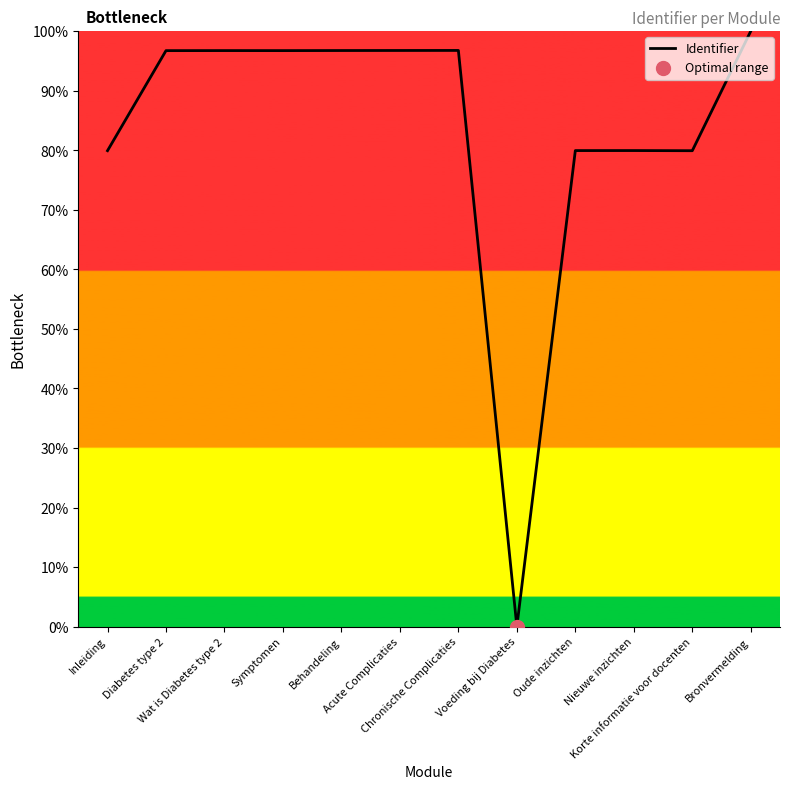

What is the change in value from Nieuwe inzichten to Bronvermelding?

+20.1